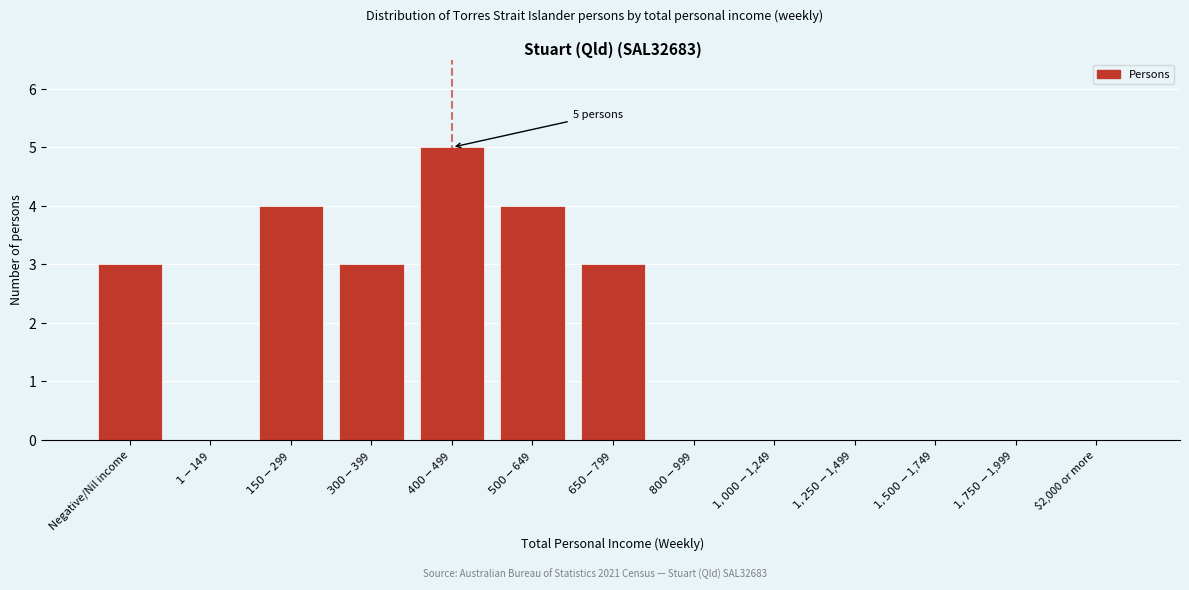

The value at $2,000 or more is -2. True or false?

False